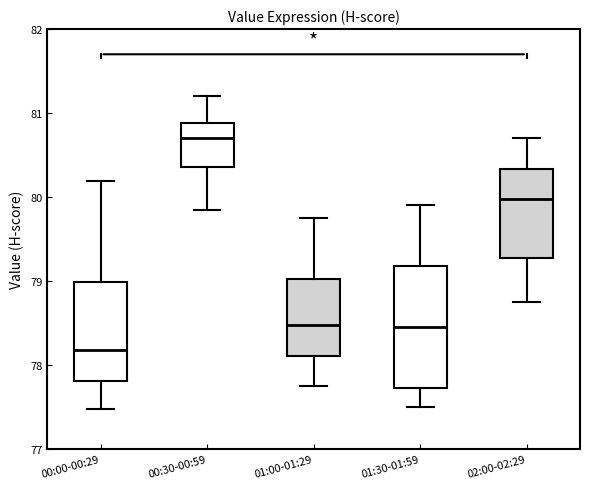

Comparing the boxes themselves (not the whiskers), which one is the tallest?

01:30-01:59